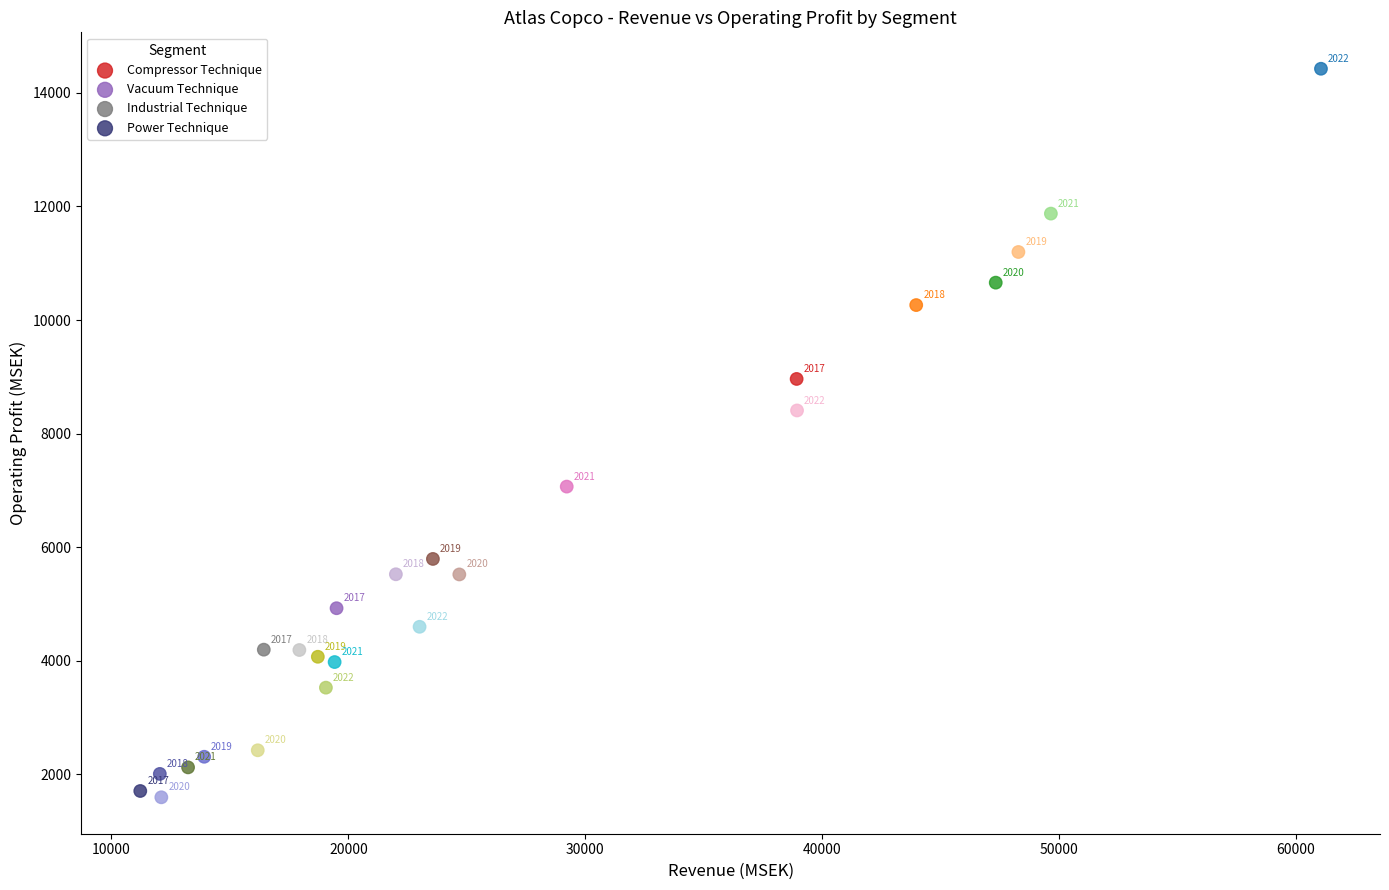

Which series contains the highest Y value?

Compressor Technique